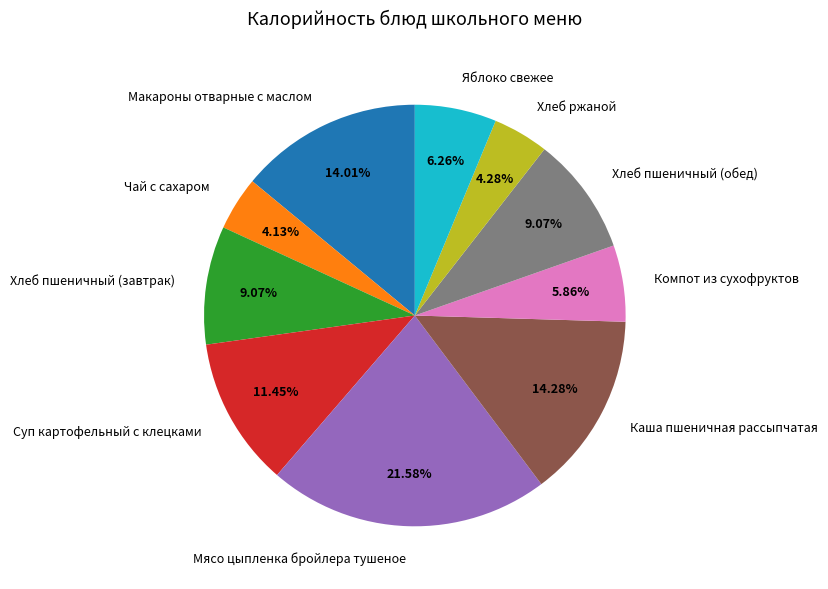

What percentage is the Хлеб пшеничный (завтрак) slice, to the nearest percent?

9%